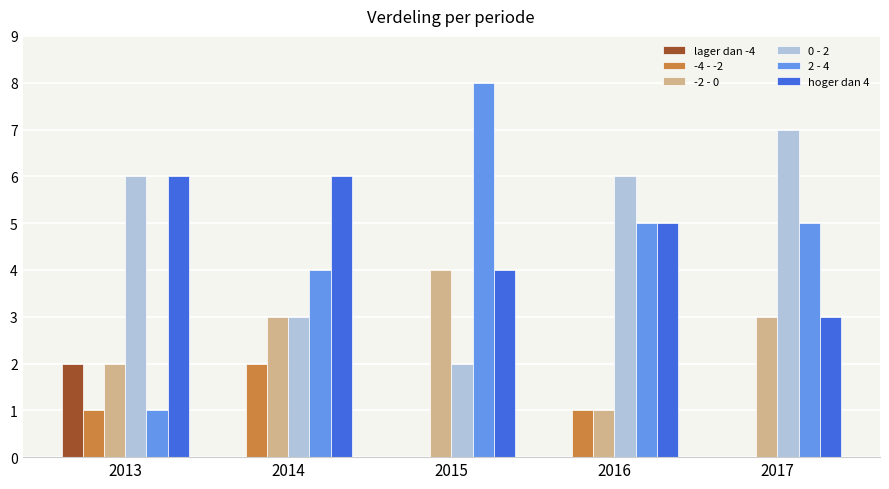

Is the value of hoger dan 4 at 2013 greater than the value of lager dan -4 at 2016?

Yes